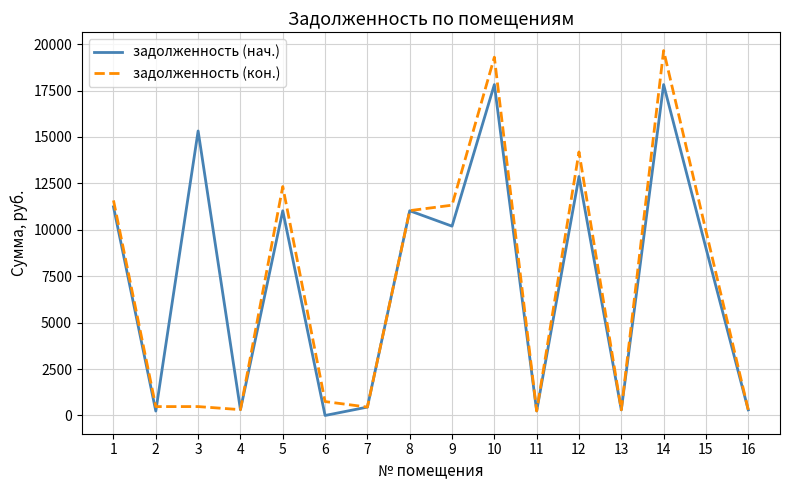

List the series in order of their peak value, lowest first.

задолженность (нач.), задолженность (кон.)